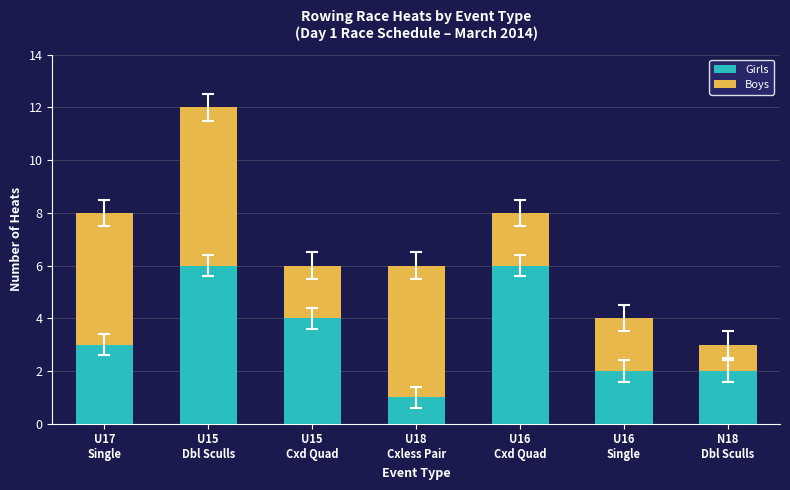

What is the sum of all Girls values?

24